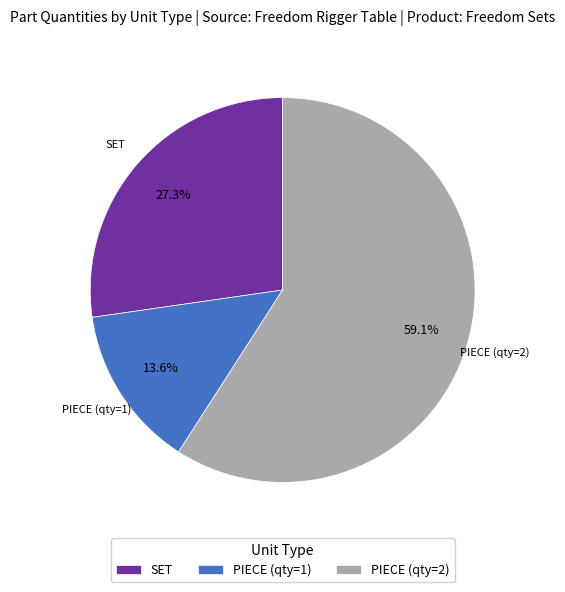

Rank the categories by value from lowest to highest.

PIECE (qty=1), SET, PIECE (qty=2)